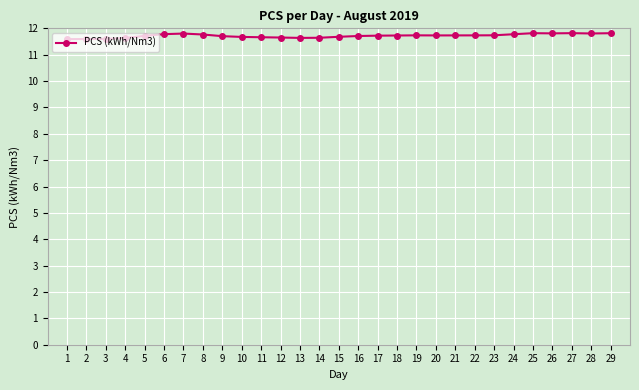

True or false: the data has more than 0 interior local peaks.

True